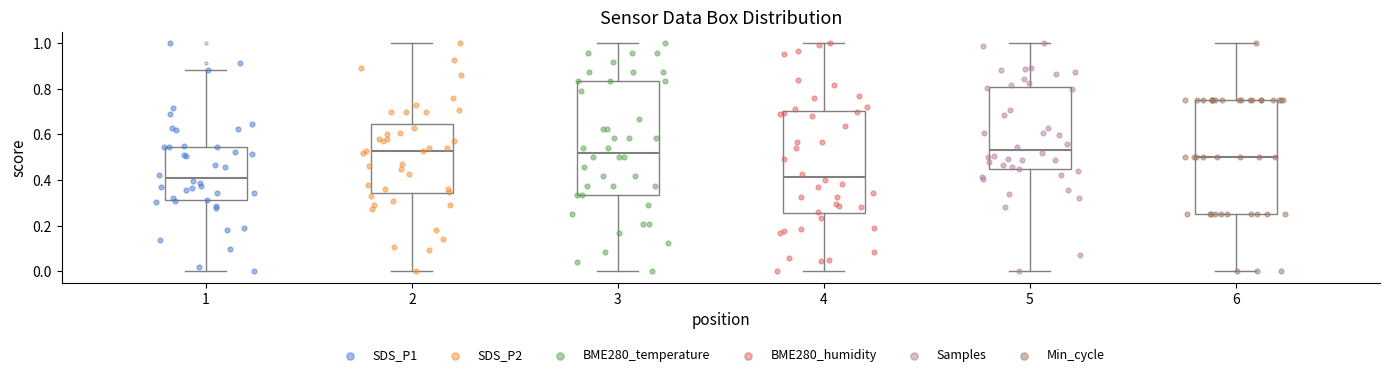

Reading left to right, read every box against the y-axis: the position of its median line, the range the box covers, and the ends of its whiskers. The values are not printed on the chart, so give them approximately, as read against the axis.

1: median 0.40, box 0.32 to 0.54, whiskers 0.00 to 0.88
2: median 0.52, box 0.34 to 0.64, whiskers 0.00 to 1.00
3: median 0.52, box 0.34 to 0.84, whiskers 0.00 to 1.00
4: median 0.42, box 0.26 to 0.70, whiskers 0.00 to 1.00
5: median 0.54, box 0.44 to 0.80, whiskers 0.00 to 1.00
6: median 0.50, box 0.26 to 0.76, whiskers 0.00 to 1.00